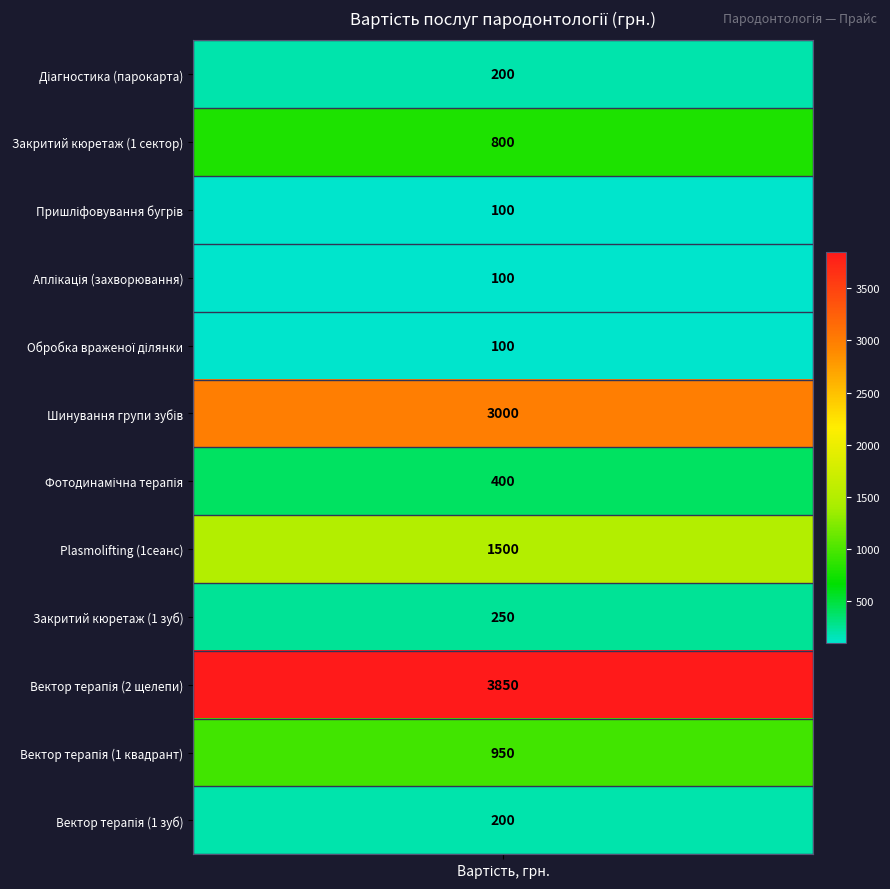

What is the sum of the values at 8 and 6?

650